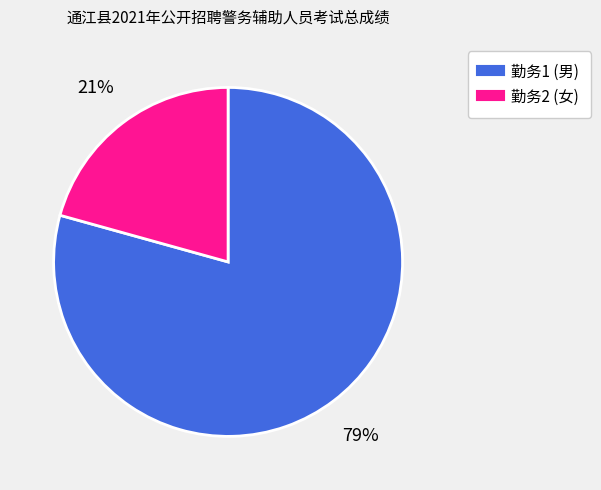

Is there any slice that represents more than half of the pie?

Yes